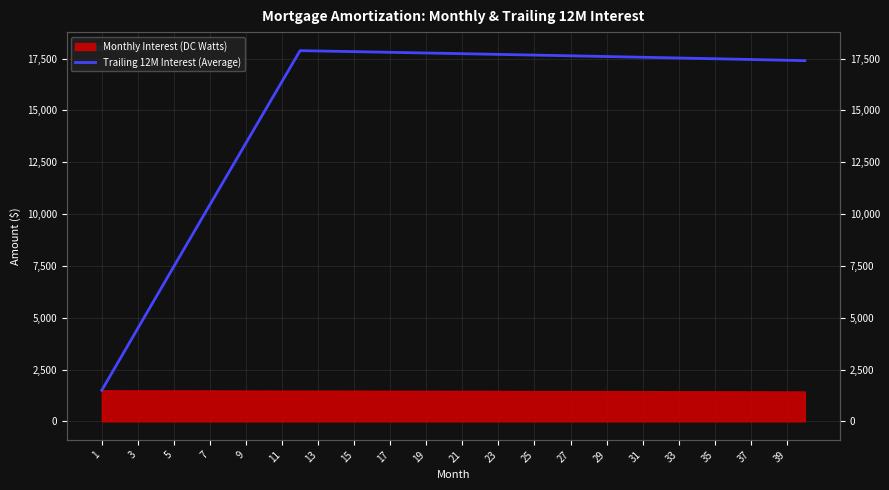

What is the value of the 5th point from the left?

7475.3